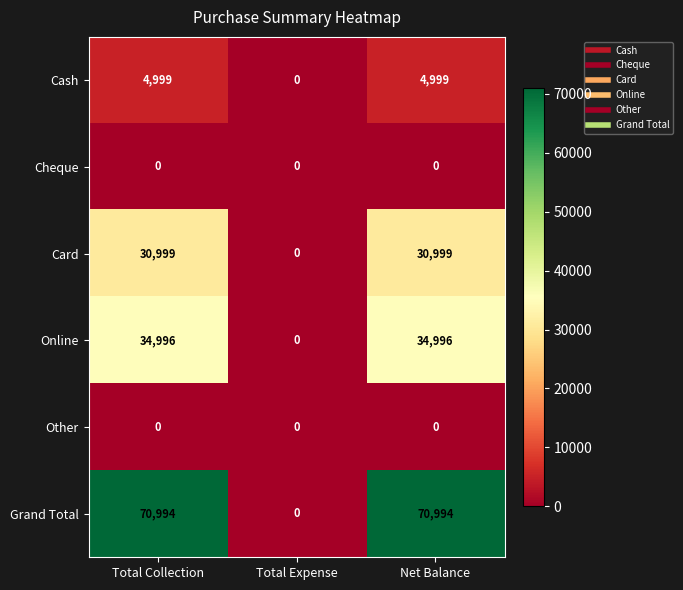

Reading left to right, extract all data points from this chart.

Cash: 4999	0	4999
Cheque: 0	0	0
Card: 30999	0	30999
Online: 34996	0	34996
Other: 0	0	0
Grand Total: 70994	0	70994